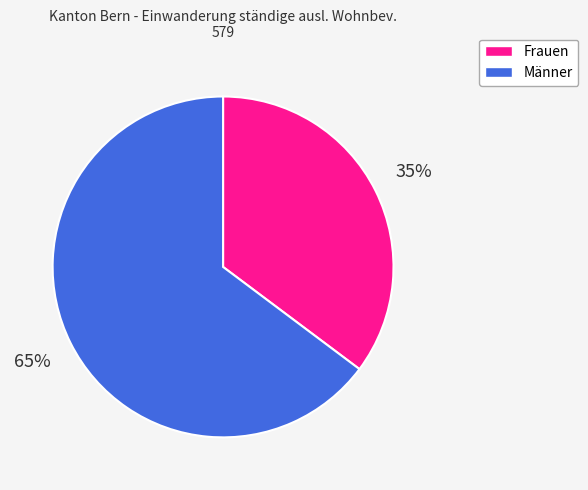

To the nearest percent, what is the average slice percentage?

50%